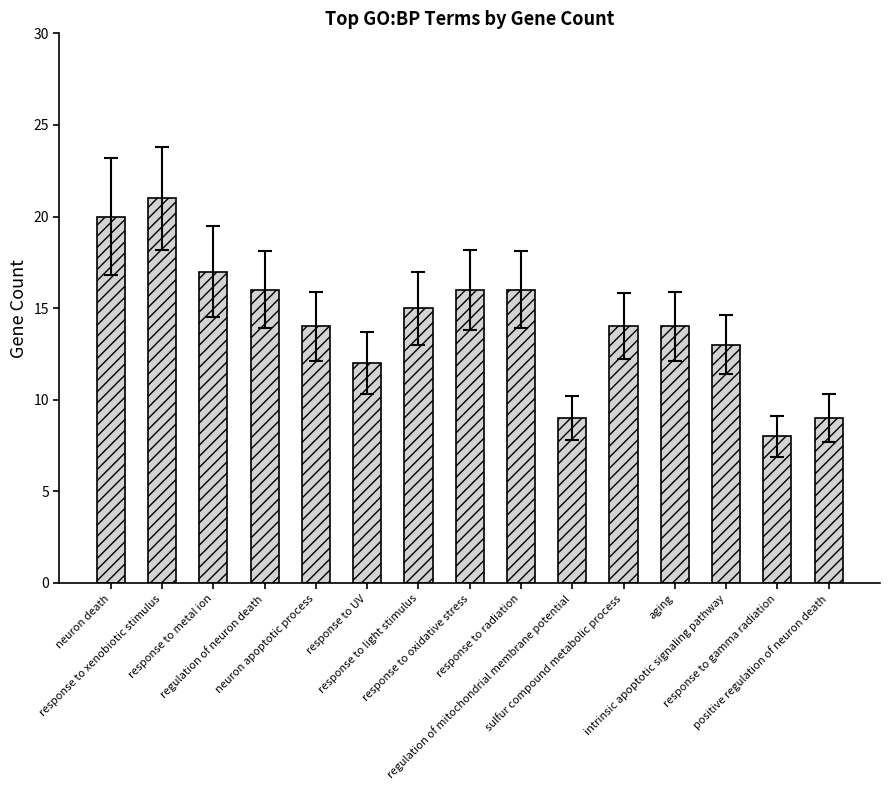

Are the bars horizontal?

No